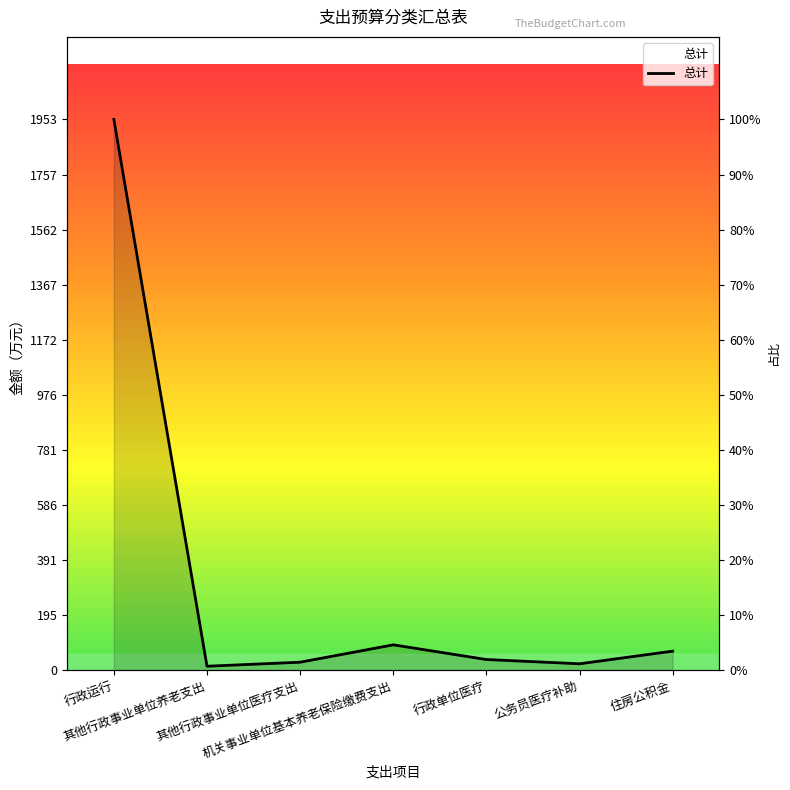

The chart shows a value of 1952.6 at 行政运行. True or false?

True